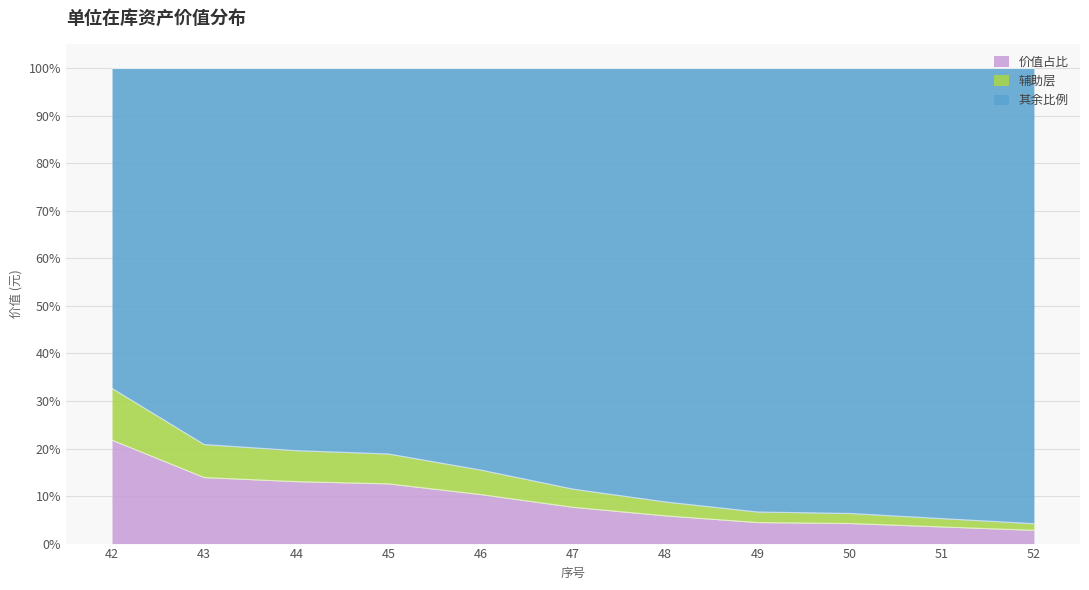

Which label corresponds to the largest value in the chart?

42